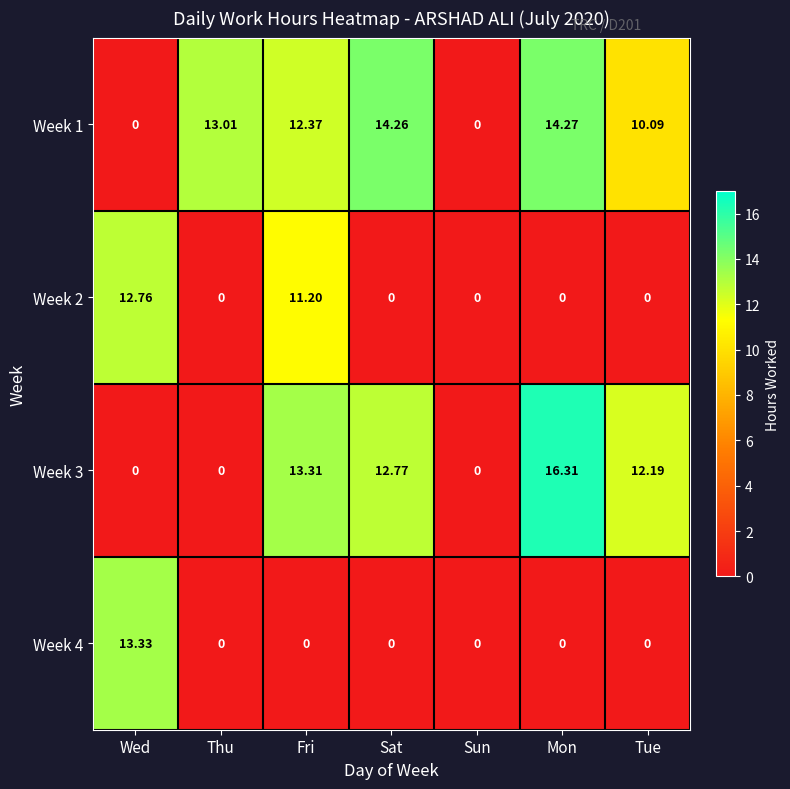

At which label is Week 1 closest to 7?

Tue